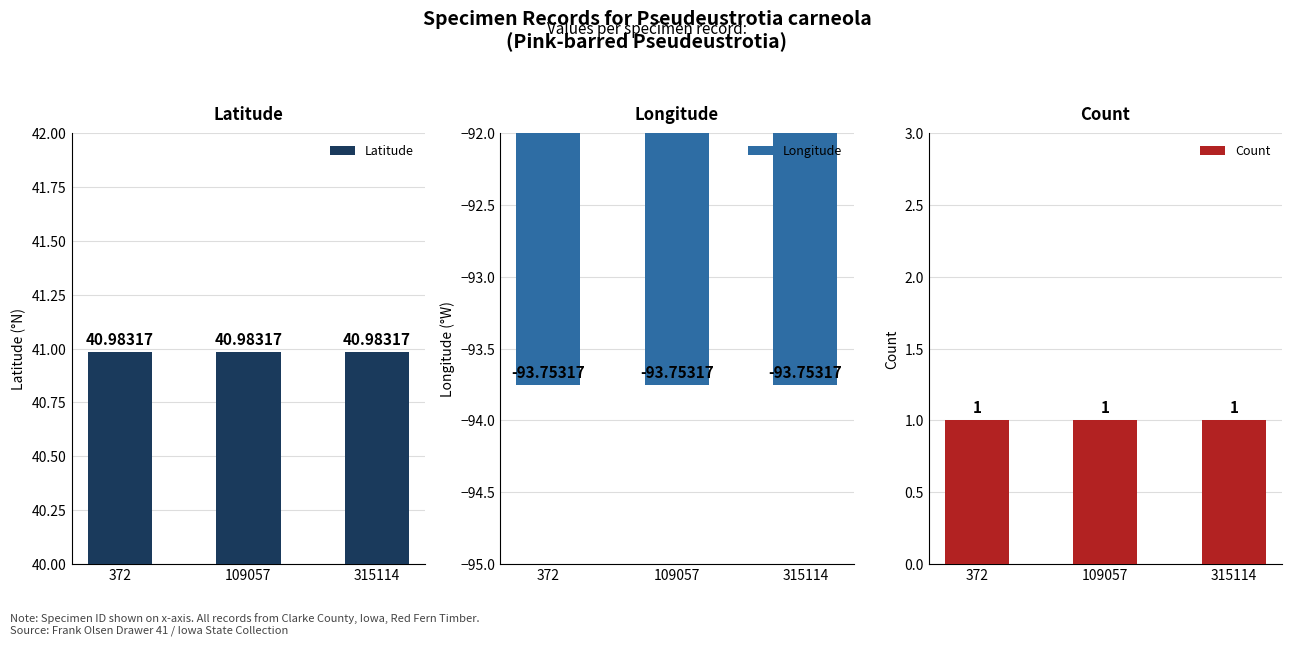

At which label does Longitude reach its peak?

372